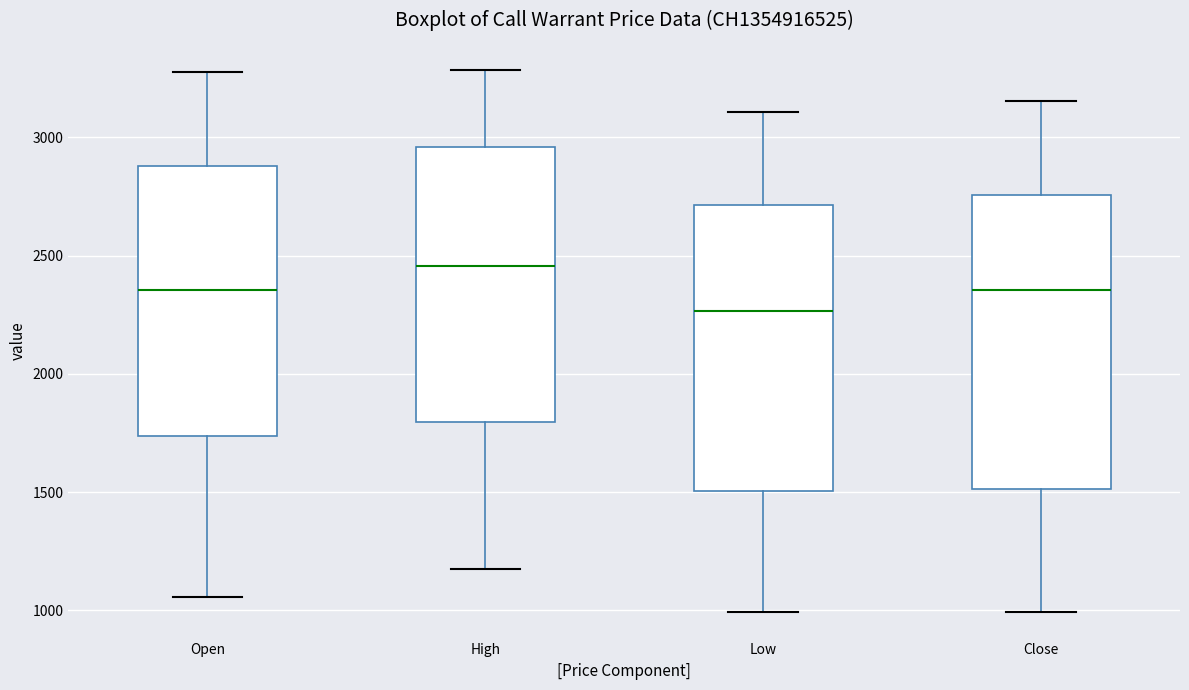

Reading left to right, transcribe this box plot: for each box, give where its median line is, the range the box spans, and where its two whiskers end, as read against the y-axis. The values are not printed on the chart, so give them approximately, as read against the axis.

Open: median 2350, box 1750 to 2900, whiskers 1050 to 3300
High: median 2450, box 1800 to 2950, whiskers 1200 to 3300
Low: median 2250, box 1500 to 2700, whiskers 1000 to 3100
Close: median 2350, box 1500 to 2750, whiskers 1000 to 3150